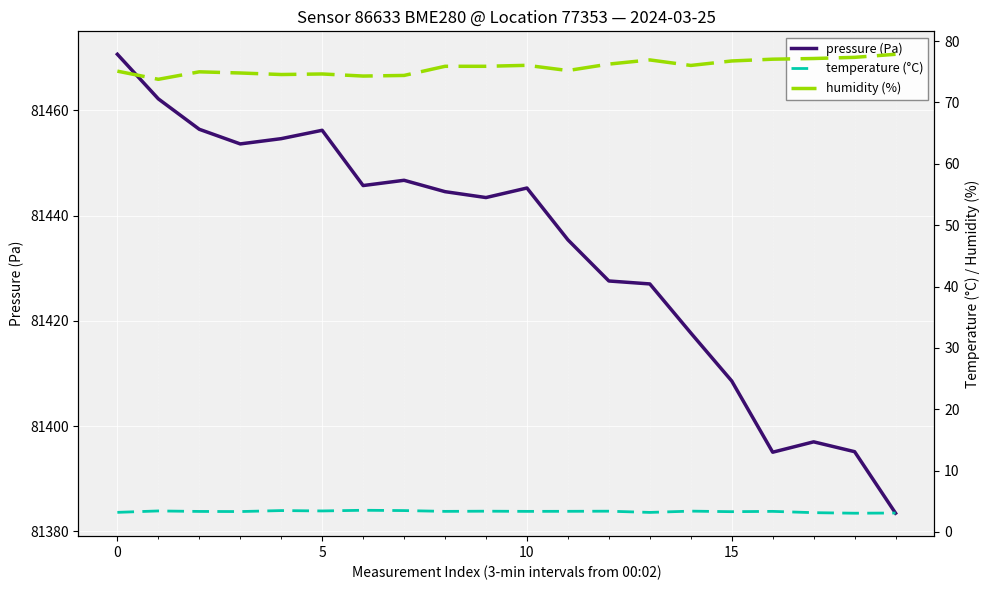

The pressure (Pa) series shows 124095.7 at 5. True or false?

False